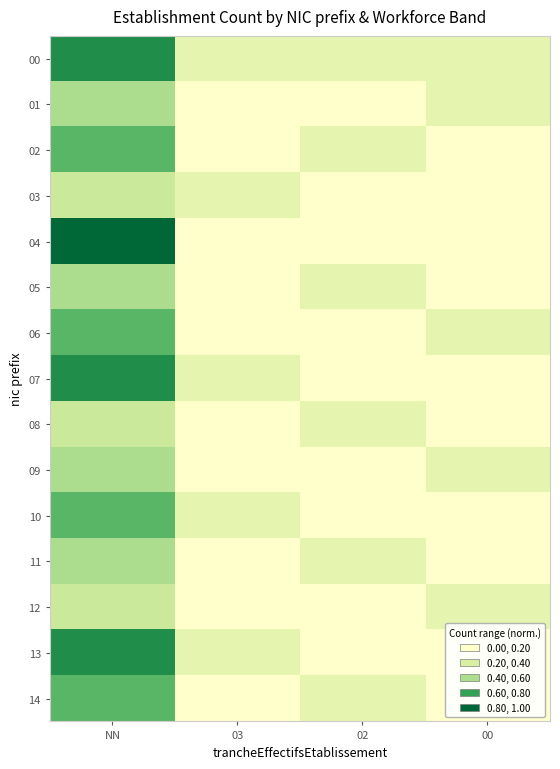

Rank the series at 02 from highest to lowest value.

00, 02, 05, 08, 11, 14, 01, 03, 04, 06, 07, 09, 10, 12, 13